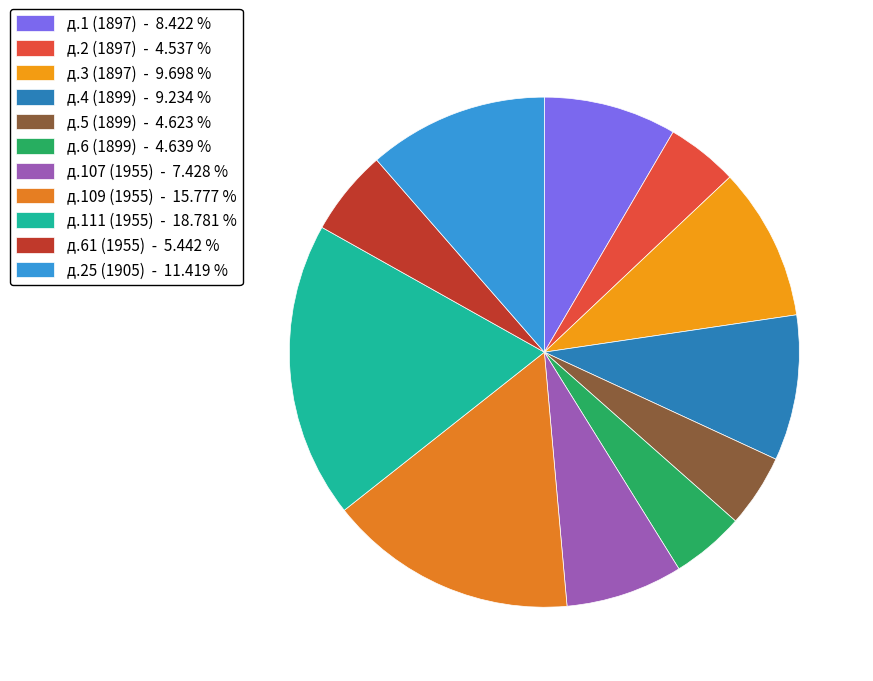

To the nearest percent, what is the difference between the largest and smallest slice percentages?

14%